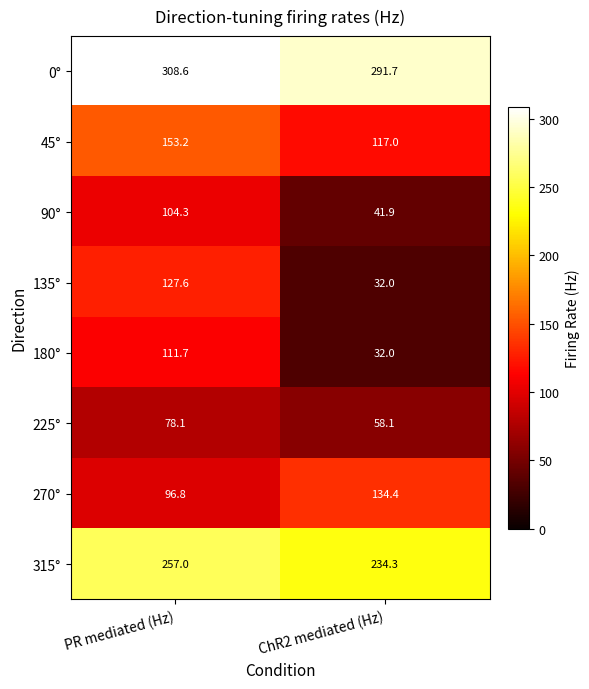

What is the spread (max minus min) of values at ChR2 mediated (Hz)?

259.7